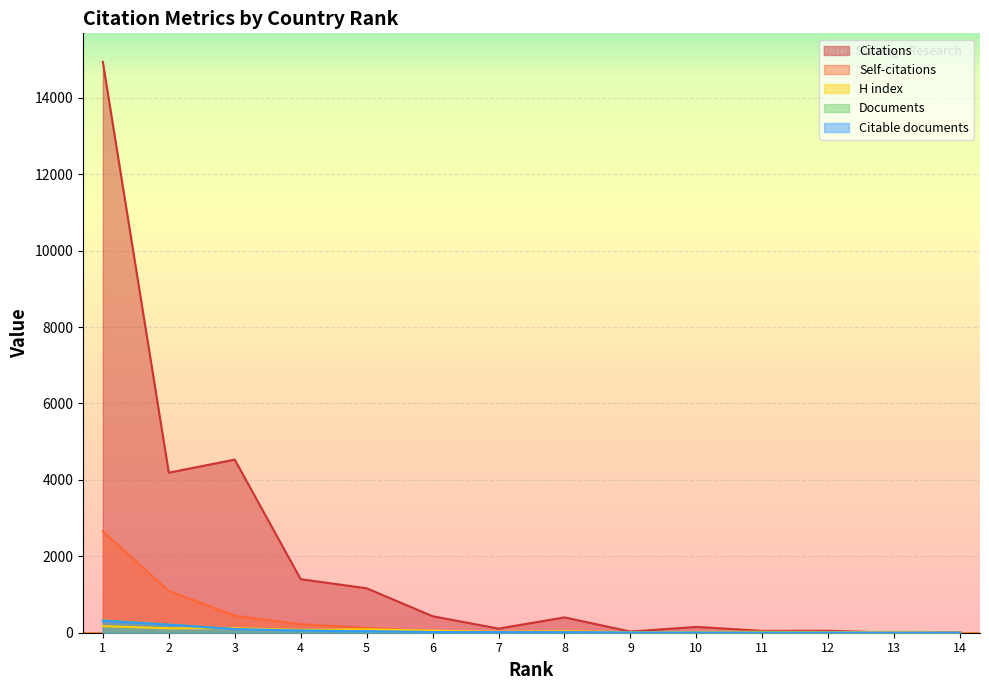

What is the difference between the second highest and second lowest values in the Citations series?

4516